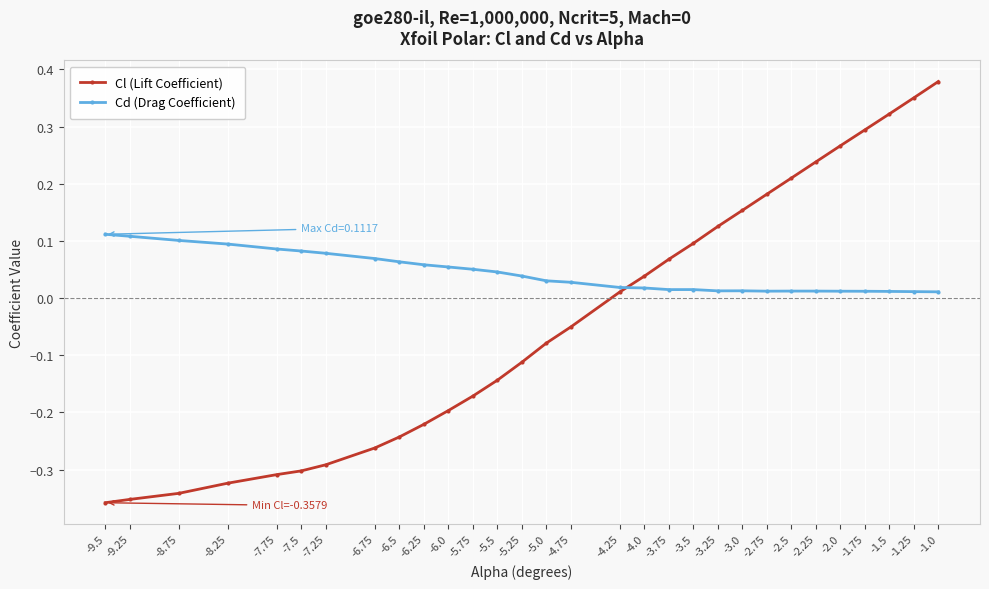

Is it true that Cl (Lift Coefficient) equals -0.3 at -5.75?

False